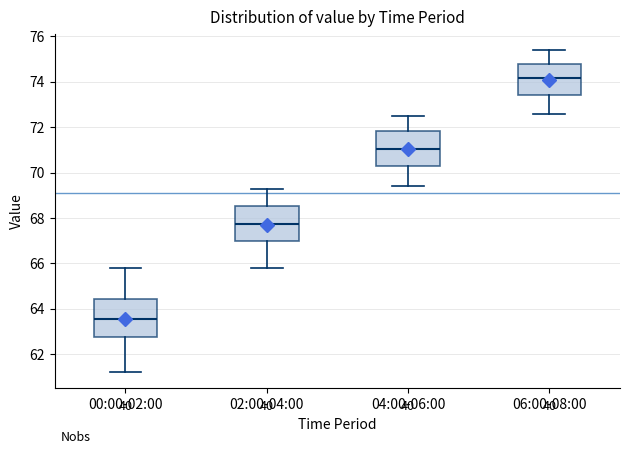

Where does the lower whisker of the box for 06:00-08:00 end on the y-axis? The values are not printed on the chart, so give them approximately, as read against the axis.

72.6